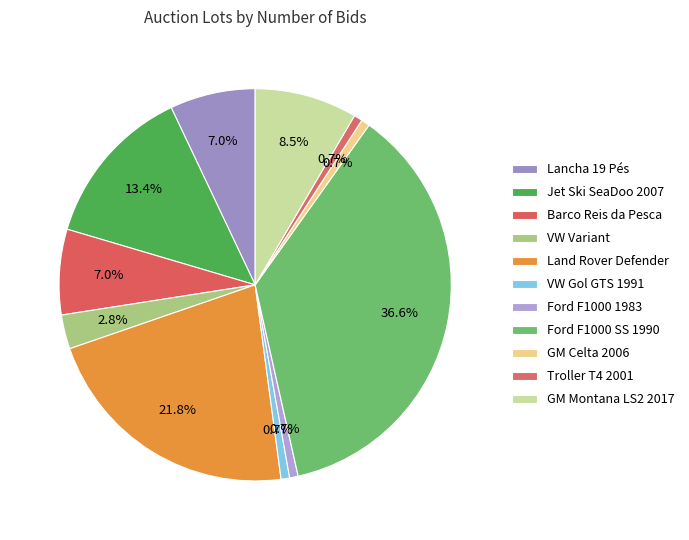

Which slice is the largest?

Ford F1000 SS 1990